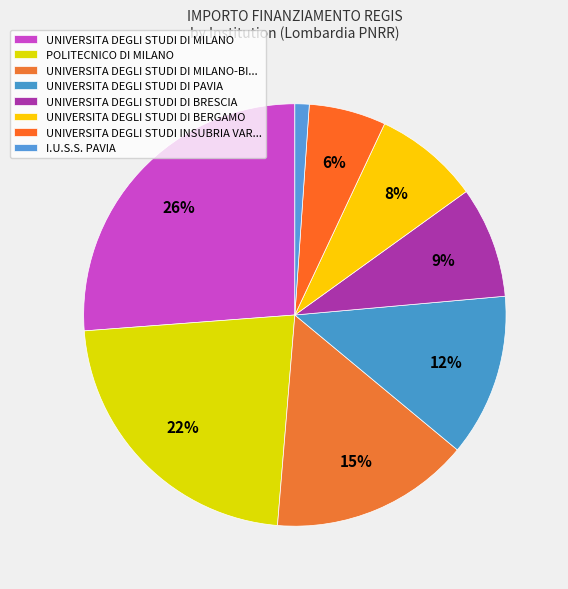

How many segments does this pie chart have?

8